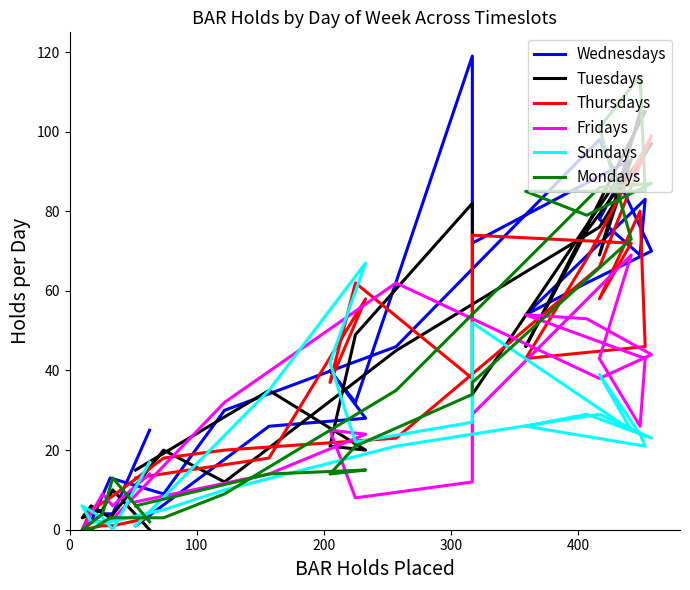

What are all the series names shown in the legend?

Wednesdays, Tuesdays, Thursdays, Fridays, Sundays, Mondays